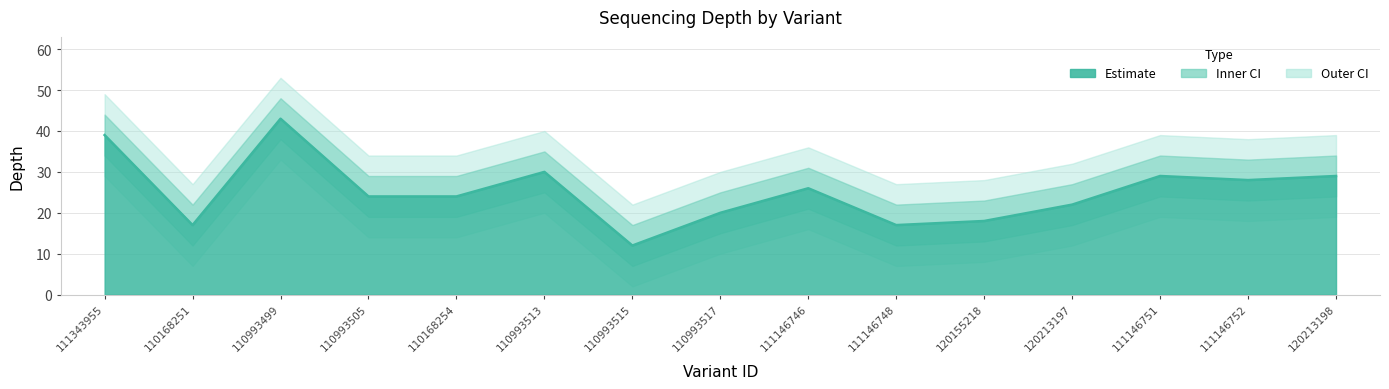

List the labels in order of depth_outer_lower value, largest first.

110993499, 111343955, 110993513, 111146751, 120213198, 111146752, 111146746, 110993505, 110168254, 120213197, 110993517, 120155218, 110168251, 111146748, 110993515